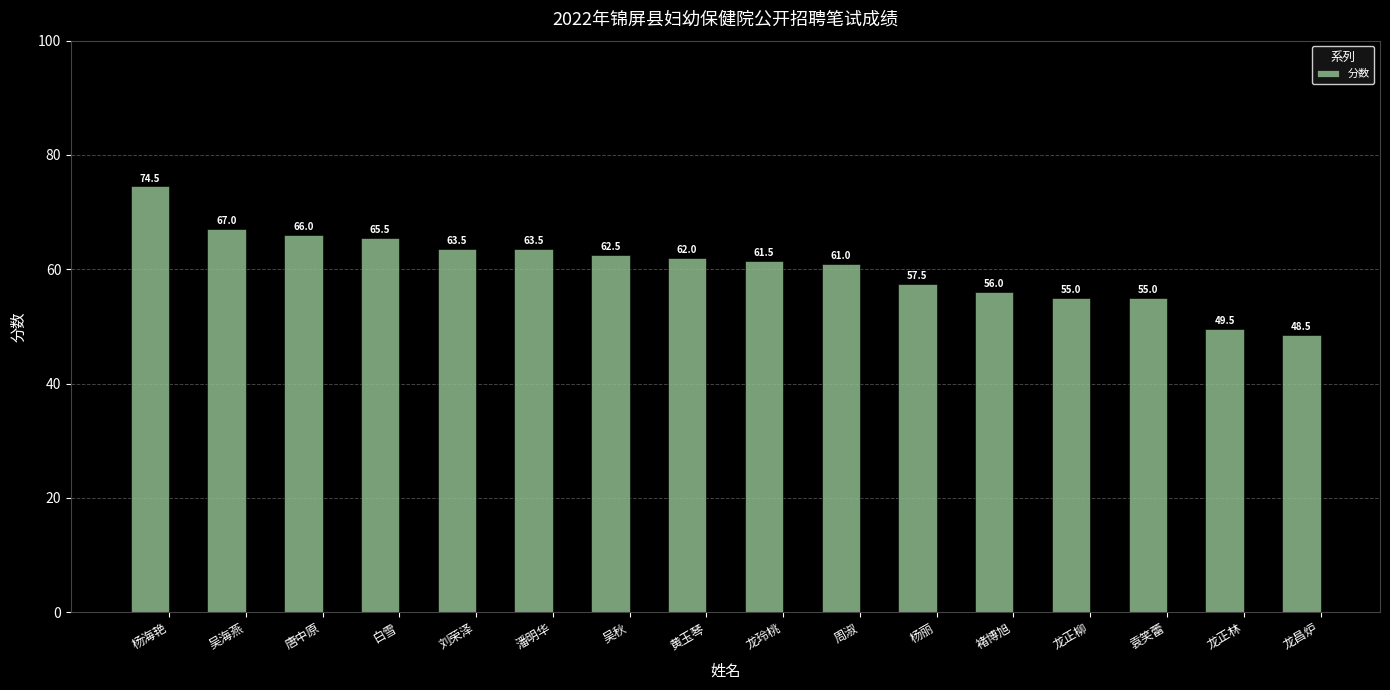

What is the label of the 14th bar from the left?

袁笑蕾